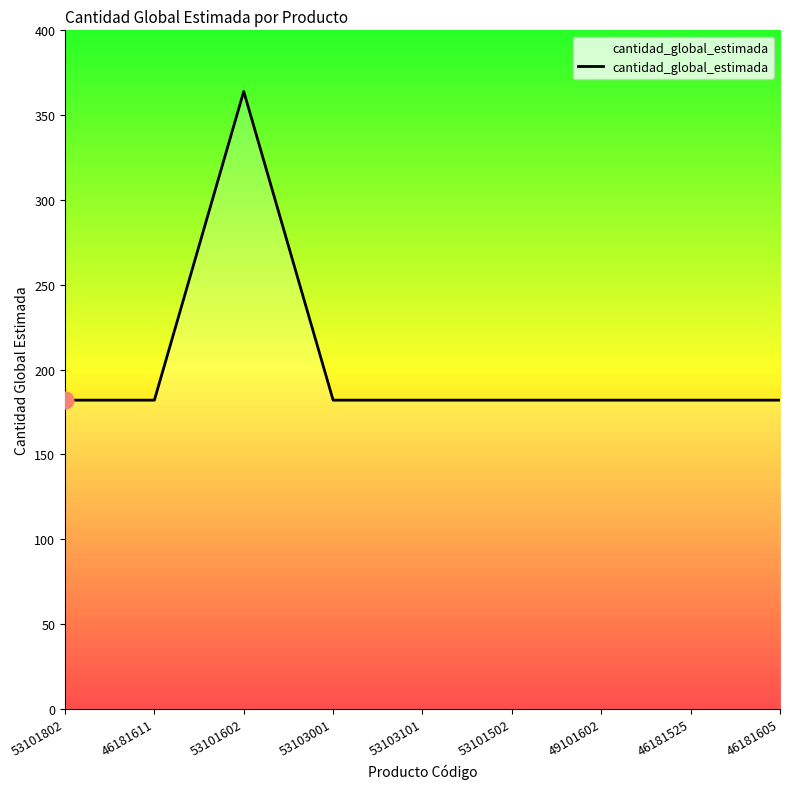

Count the number of data series in this chart.

1